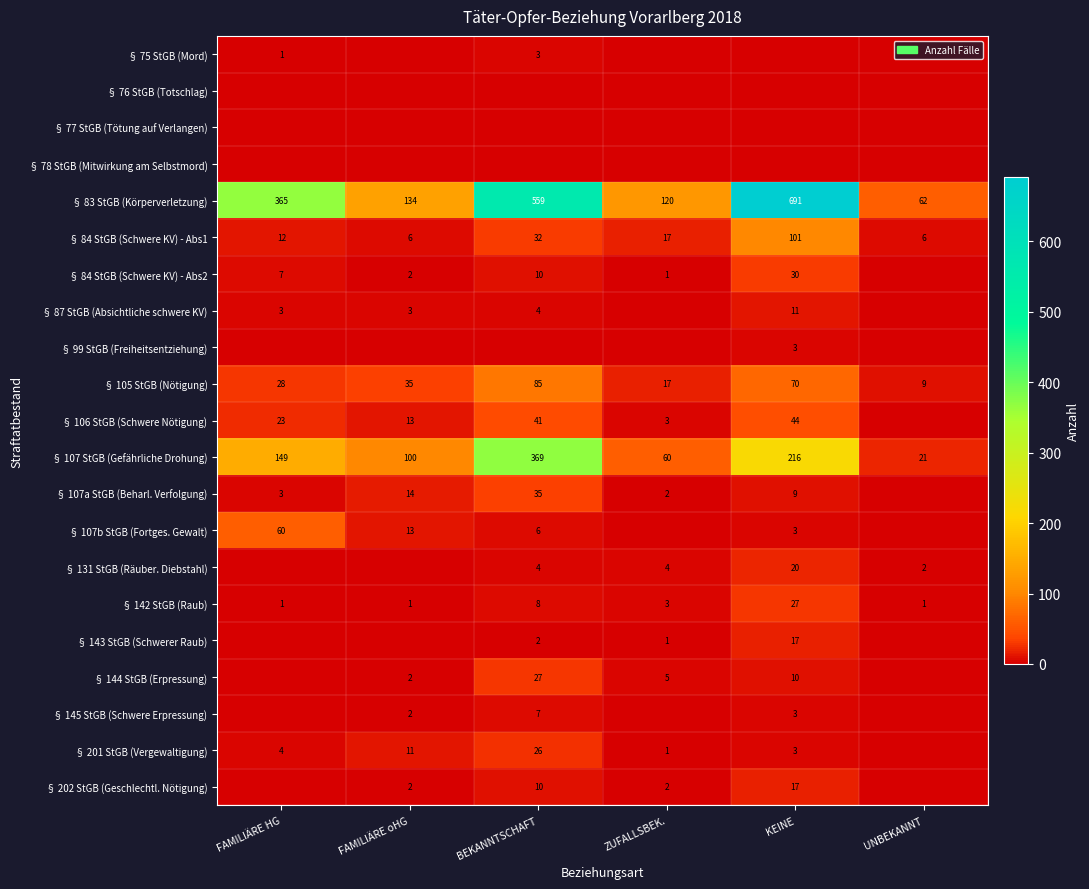

What is the approximate value of § 107 StGB (Gefährliche Drohung) at BEKANNTSCHAFT?

369